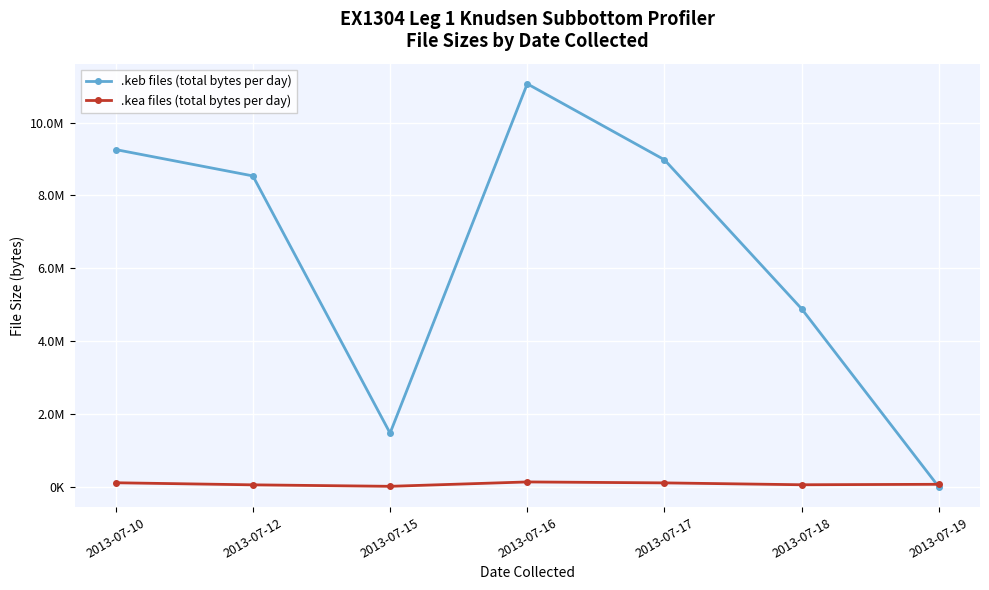

Which series ends up on top after the final intersection of .keb files (total bytes per day) and .kea files (total bytes per day)?

.kea files (total bytes per day)